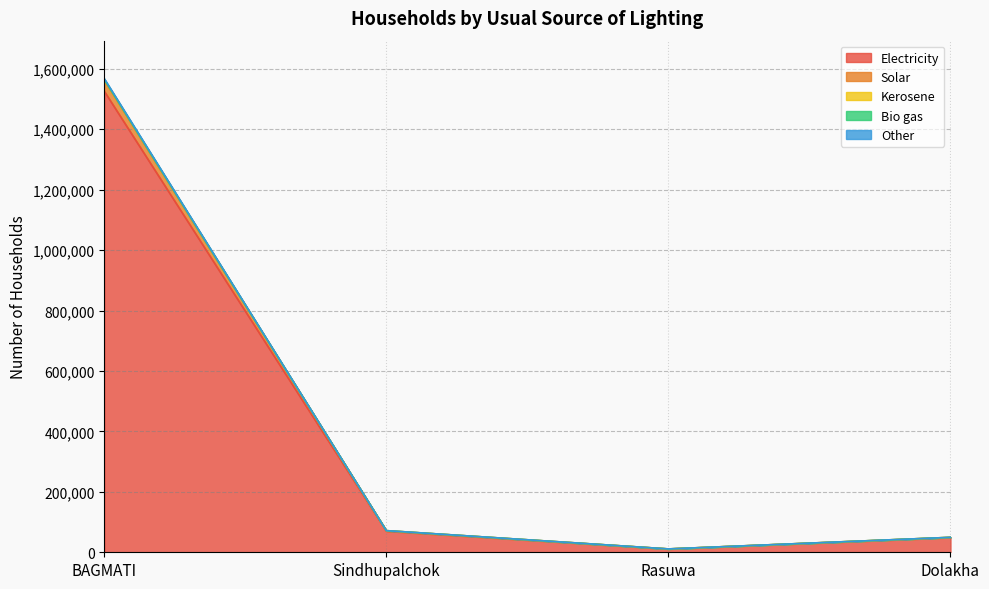

Does the chart display data point markers on the line(s)?

No